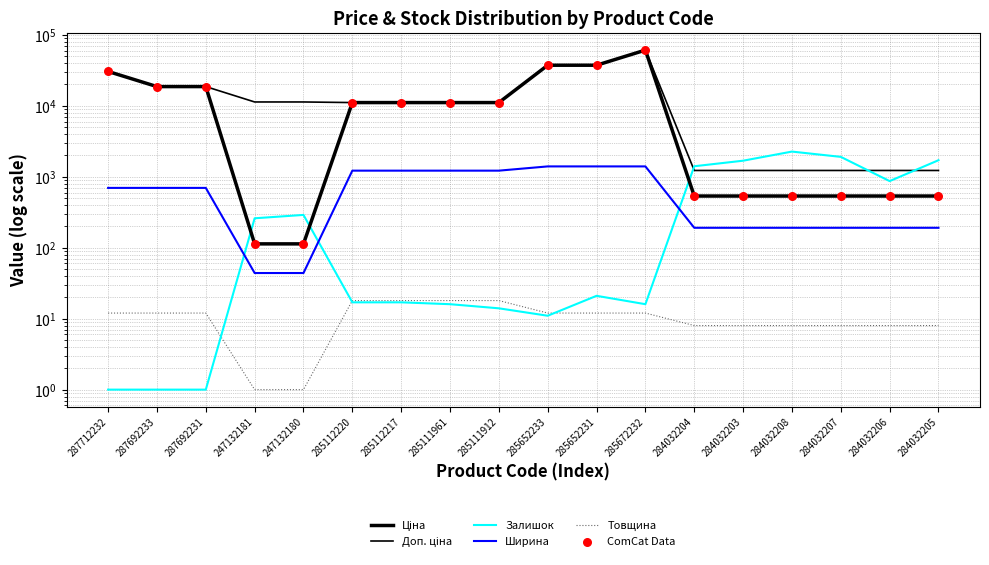

What is the total value across all series at 287692233?

56724.5